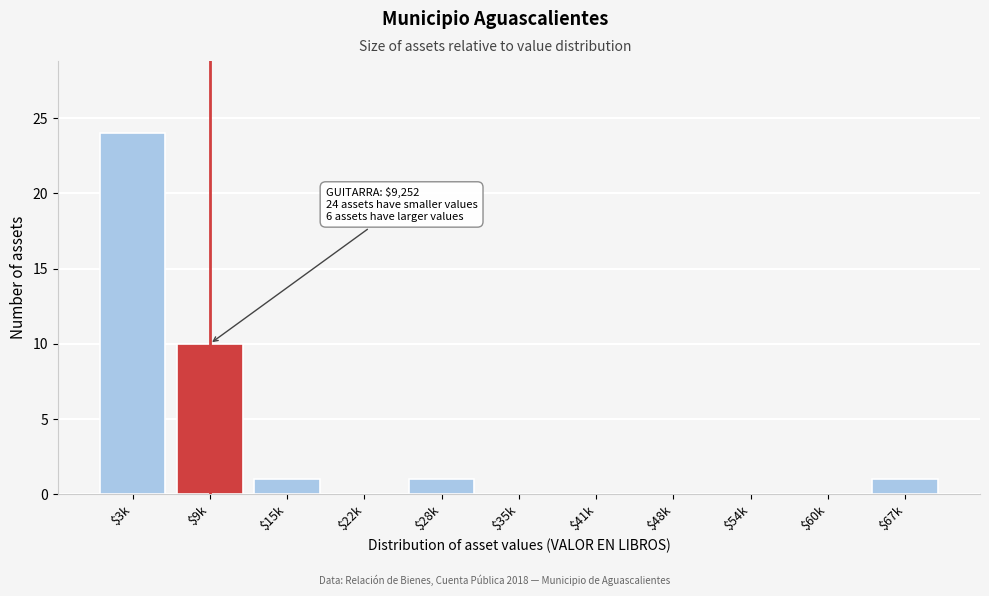

What is the sum of all values?

37